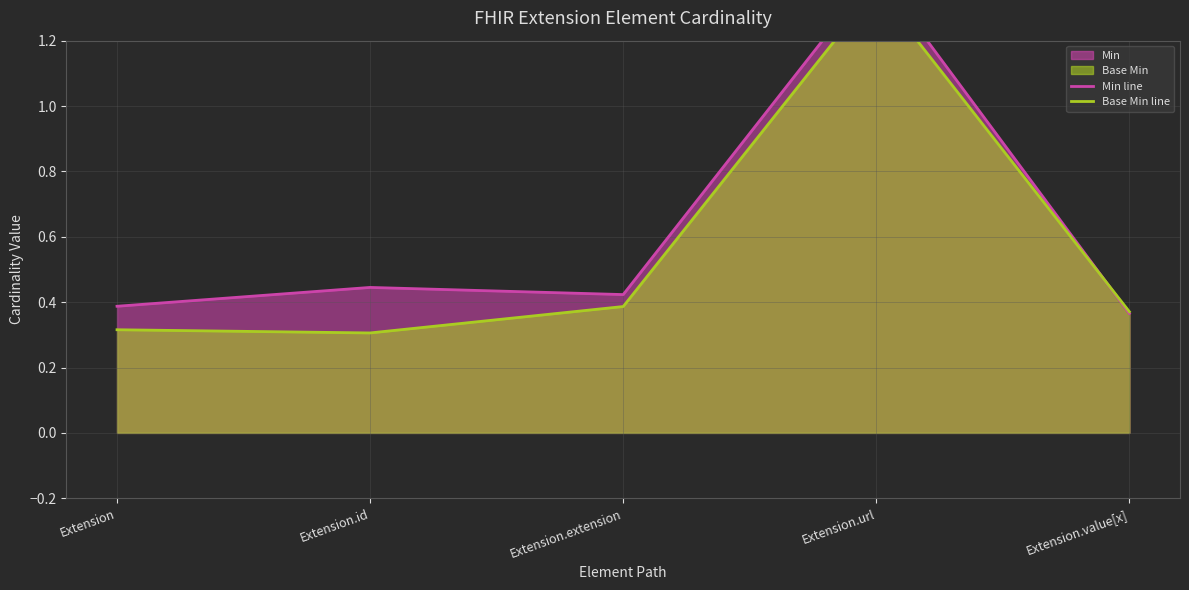

How many data points does each series have?

5